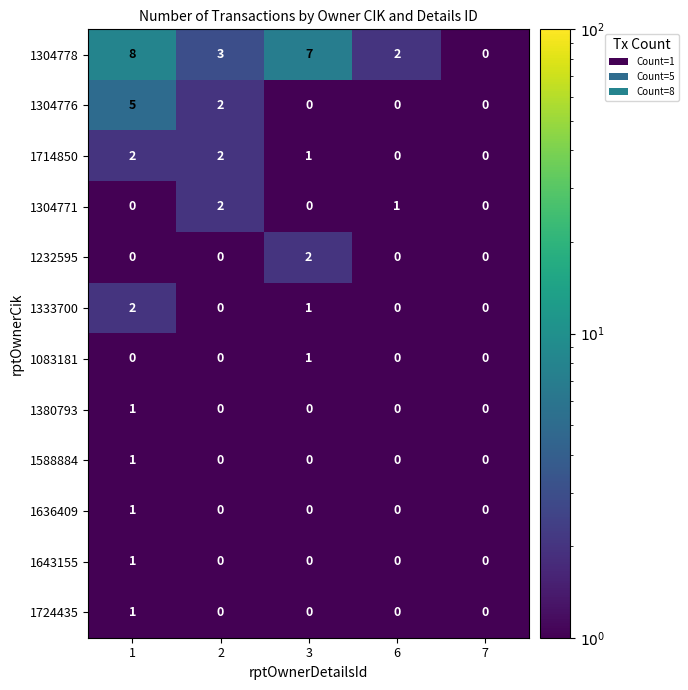

How many 1724435 values are between 0 and 1?

5